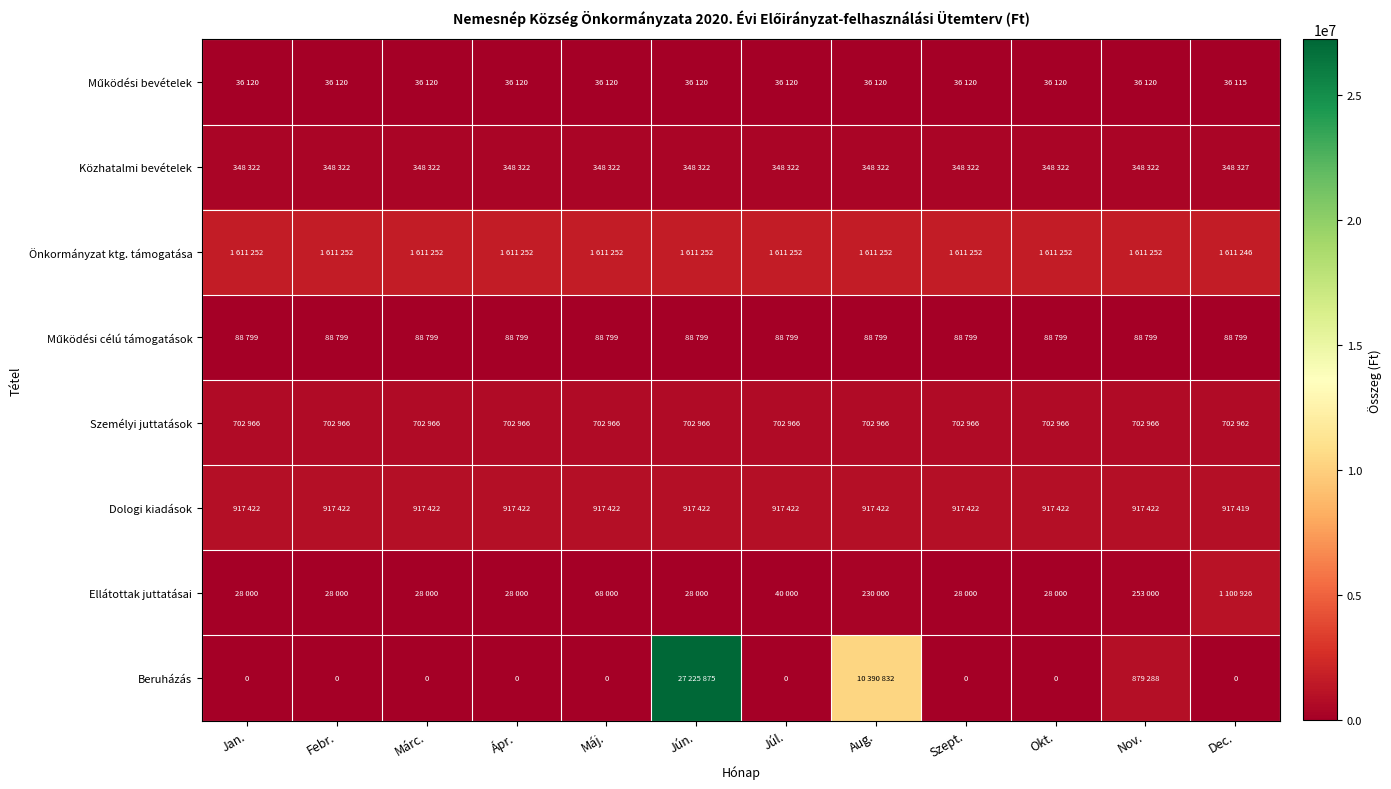

What is the difference between the maximum and minimum values in the Beruházás series?

27225875